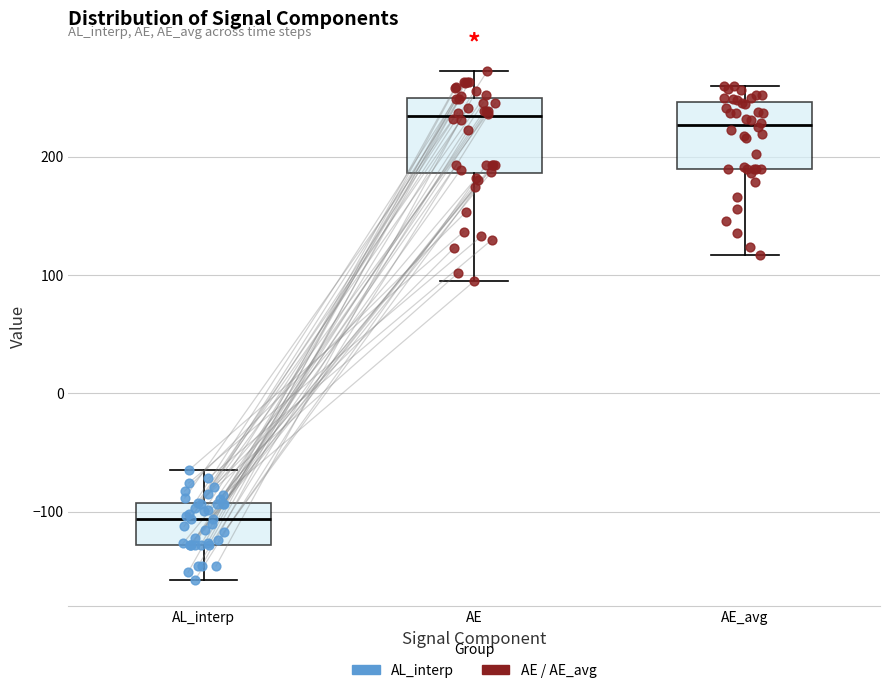

Reading left to right, read every box against the y-axis: the position of its median line, the range the box covers, and the ends of its whiskers. The values are not printed on the chart, so give them approximately, as read against the axis.

AL_interp: median -110, box -130 to -90, whiskers -160 to -60
AE: median 230, box 190 to 250, whiskers 90 to 270
AE_avg: median 230, box 190 to 250, whiskers 120 to 260